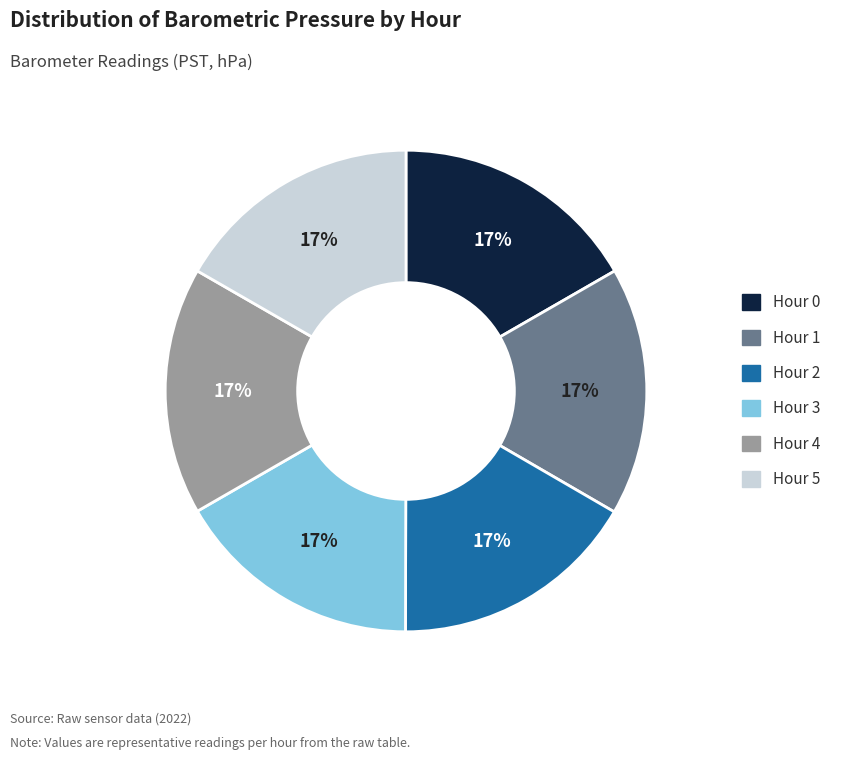

To the nearest percent, what is the combined percentage of Hour 5 and Hour 3?

33%